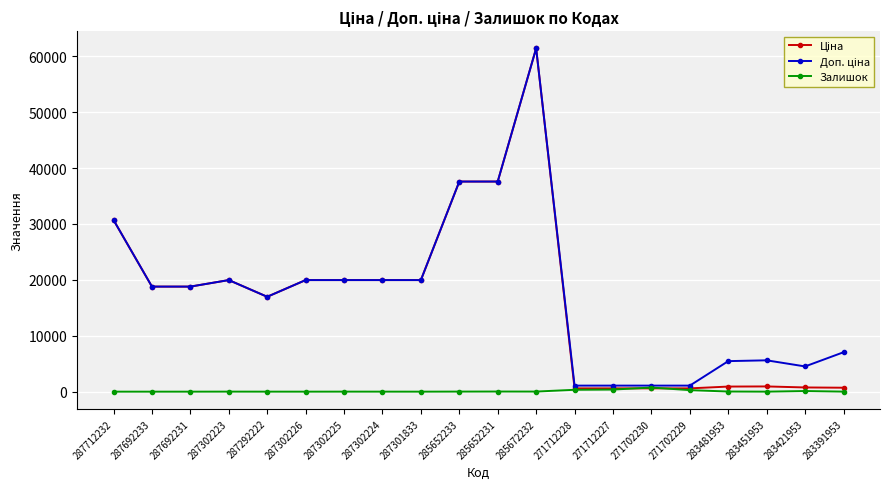

At which category is the sum across all series the highest?

285672232